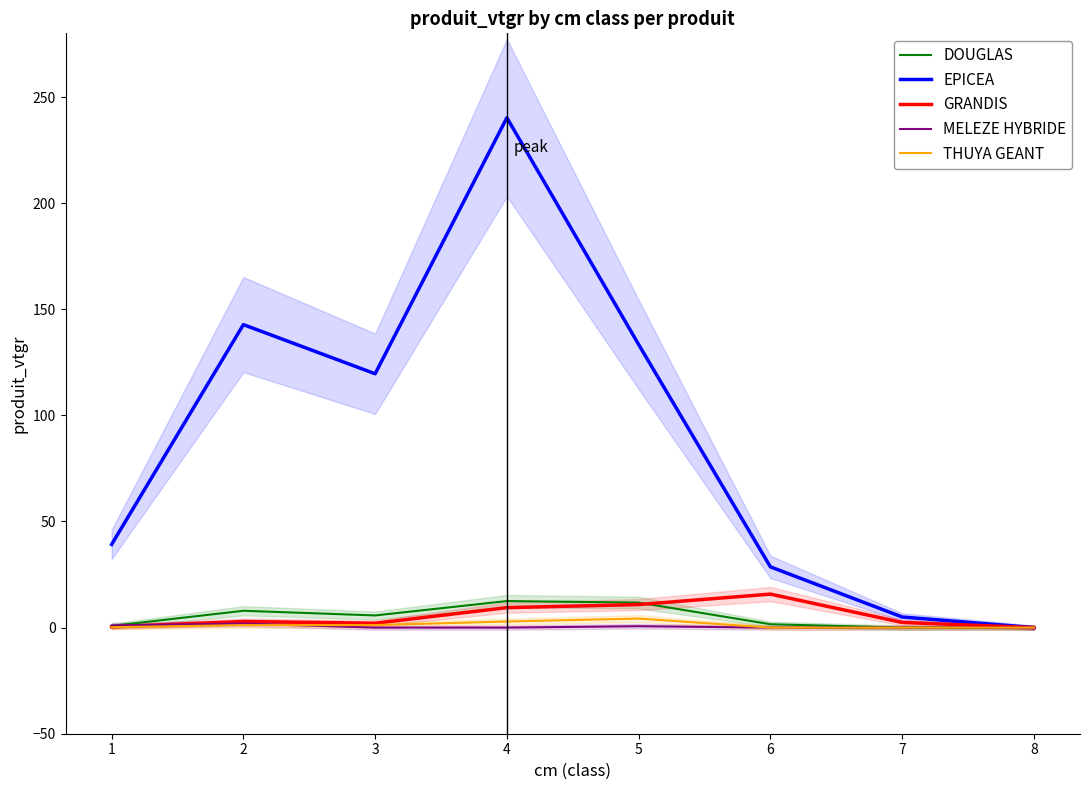

Reading right to left, what are all the values shown in this chart?

DOUGLAS: 0.0	0.0	1.6	11.8	12.5	5.7	7.9	0.8
EPICEA: 0.0	5.0	28.6	133.4	240.2	119.6	142.8	39.2
GRANDIS: 0.0	2.4	15.8	10.8	9.4	2.1	2.9	0.4
MELEZE HYBRIDE: 0.0	0.0	0.0	0.7	0.0	0.0	1.9	1.0
THUYA GEANT: 0.0	0.0	0.0	4.3	2.9	1.2	1.2	0.2